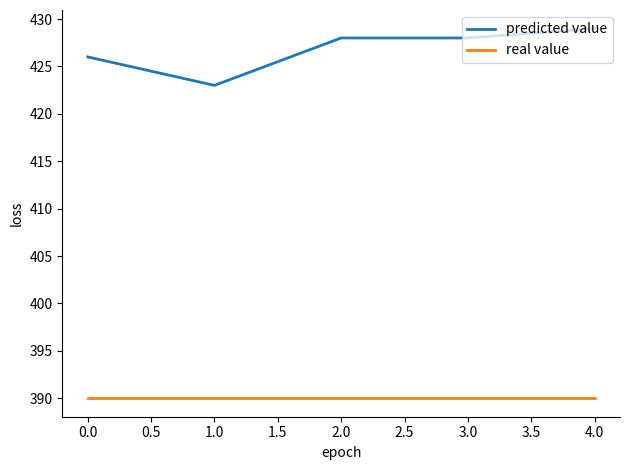

What is the spread (max minus min) of values at 0.0?

36